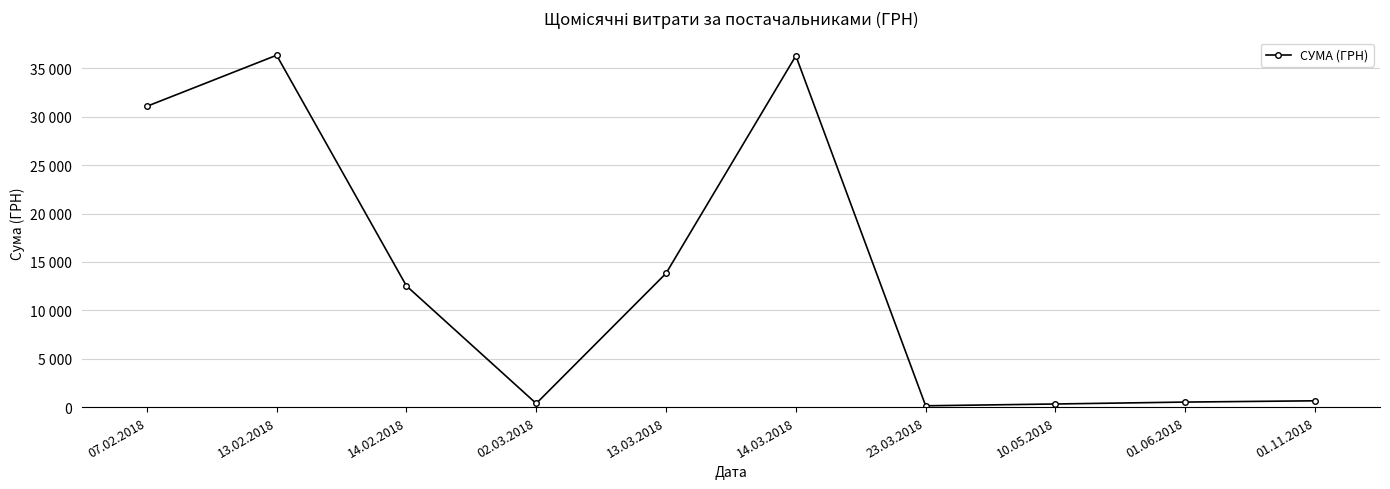

True or false: the data shows 215.1 at 23.03.2018.

False